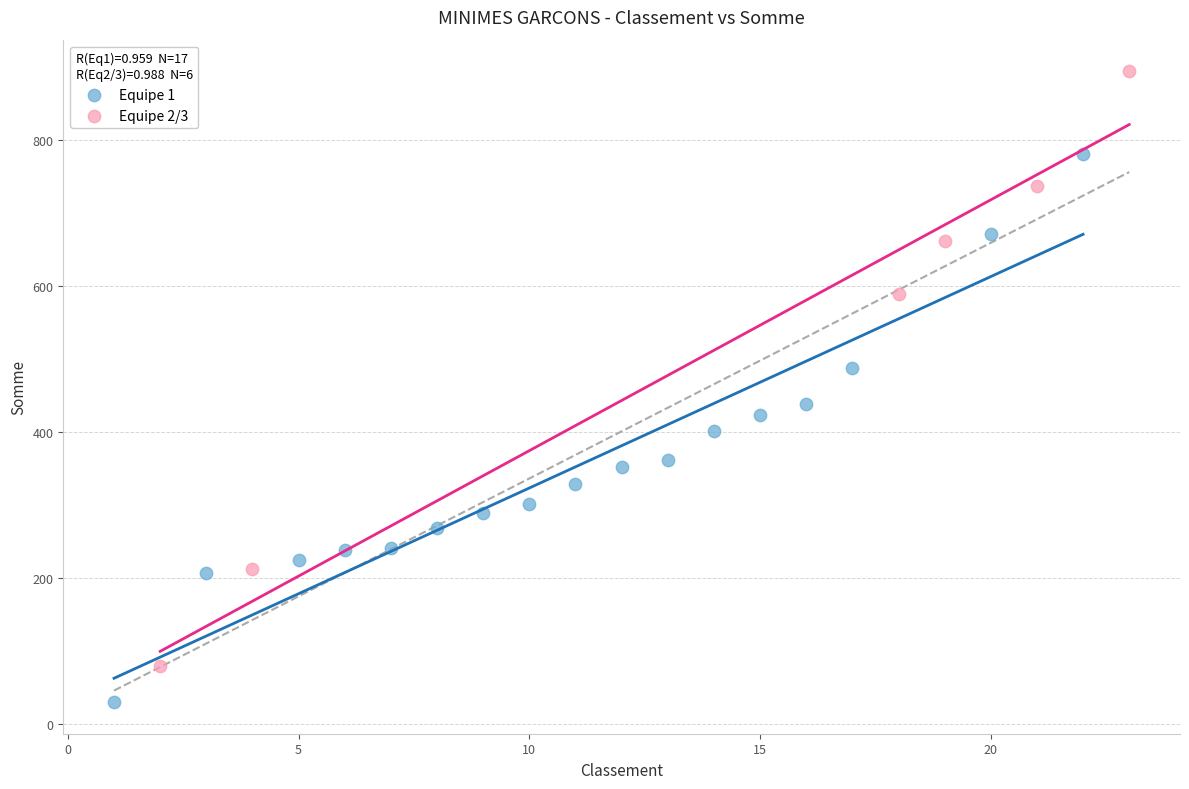

Which series has the largest Y range (max minus min)?

Equipe 2/3